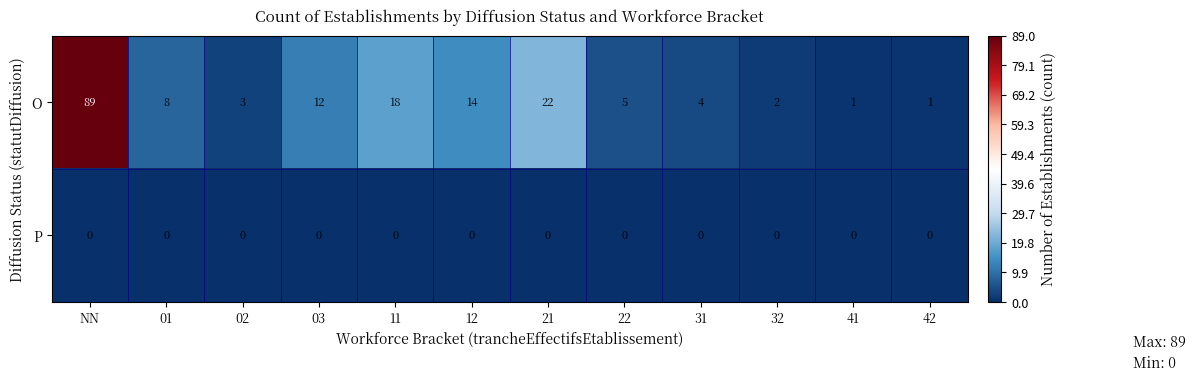

List the series in order of their peak value, highest first.

O, P